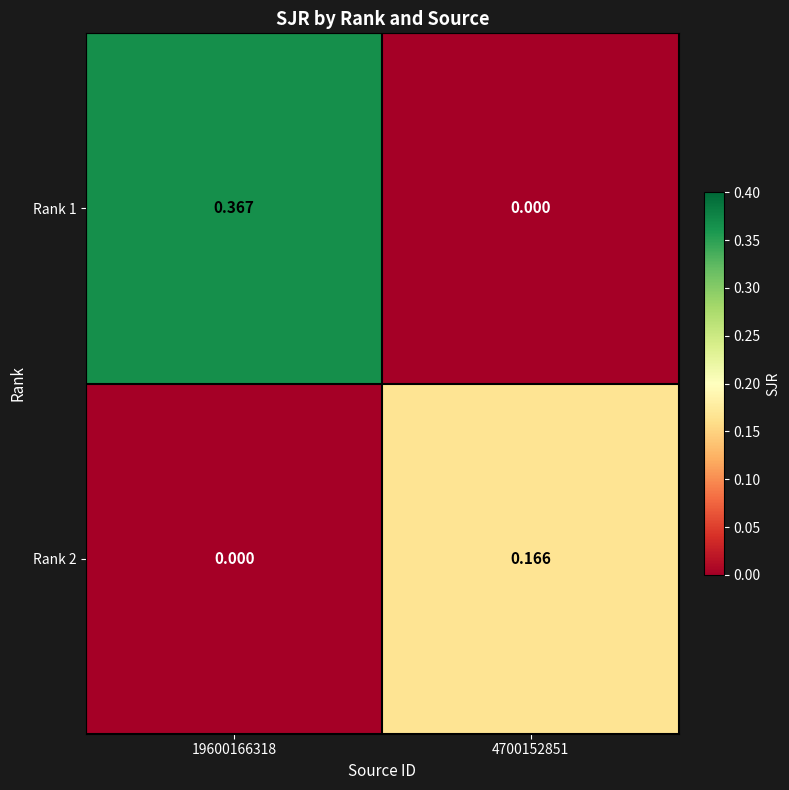

Is the value of Rank 1 at 19600166318 greater than the value of Rank 2 at 19600166318?

Yes